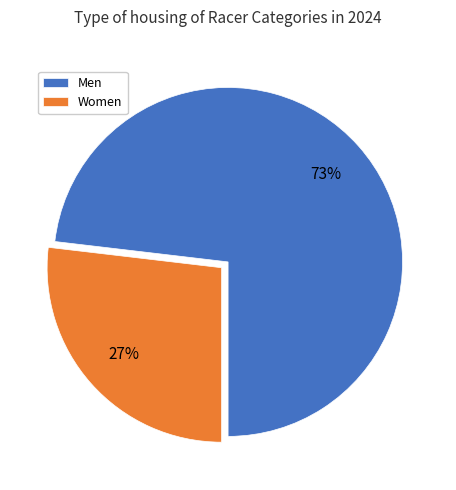

The Men slice represents 61% of the pie. True or false?

False